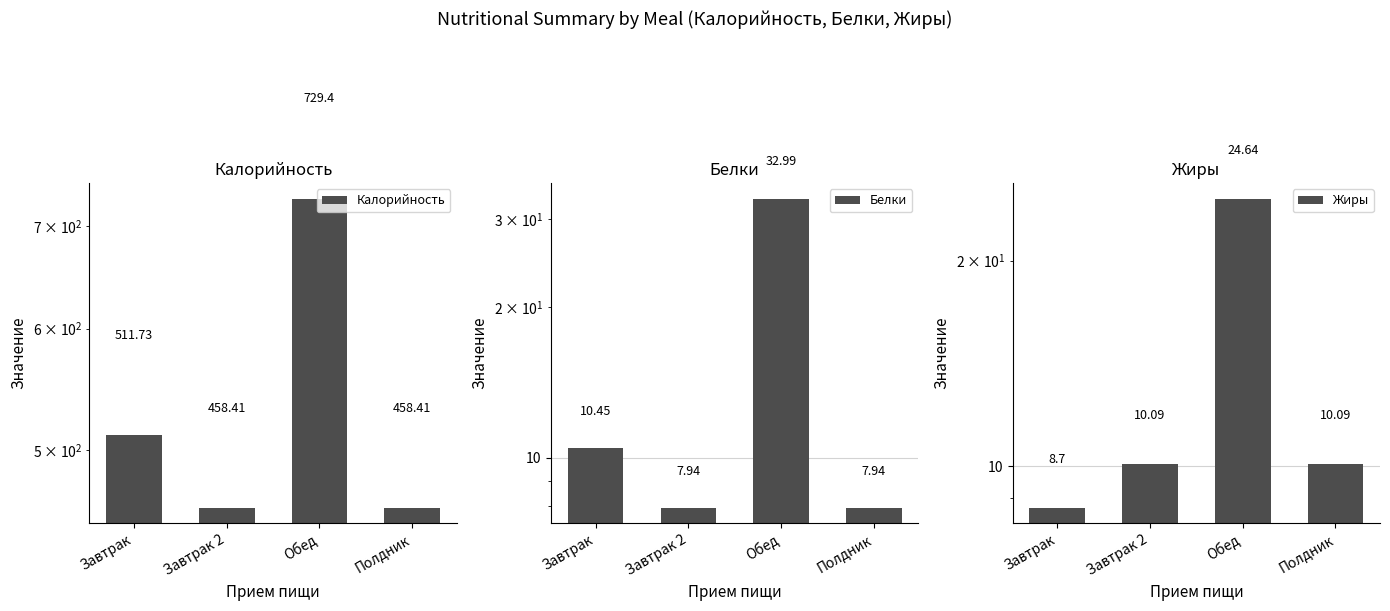

Reading left to right, extract all data points from this chart.

Калорийность: Завтрак=511.7	Завтрак 2=458.4	Обед=729.4	Полдник=458.4
Белки: Завтрак=10.4	Завтрак 2=7.9	Обед=33.0	Полдник=7.9
Жиры: Завтрак=8.7	Завтрак 2=10.1	Обед=24.6	Полдник=10.1